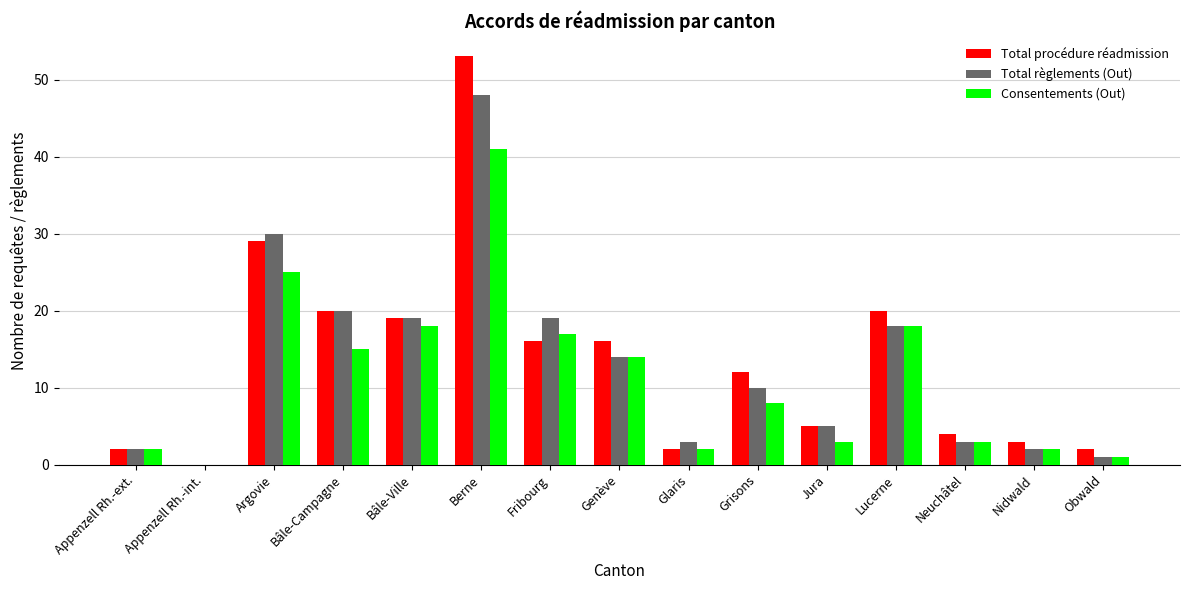

What are all the series names shown in the legend?

Total procédure réadmission, Total règlements (Out), Consentements (Out)